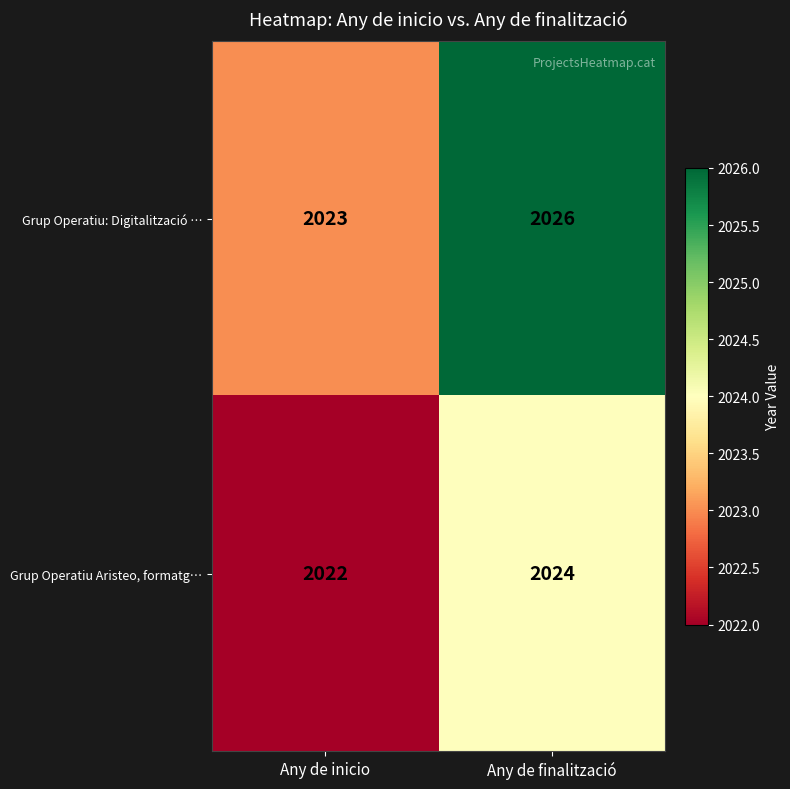

Reading left to right, what are all the values shown in this chart?

Grup Operatiu: Digitalització …: Any de inicio=2023	Any de finalització=2026
Grup Operatiu Aristeo, formatg…: Any de inicio=2022	Any de finalització=2024